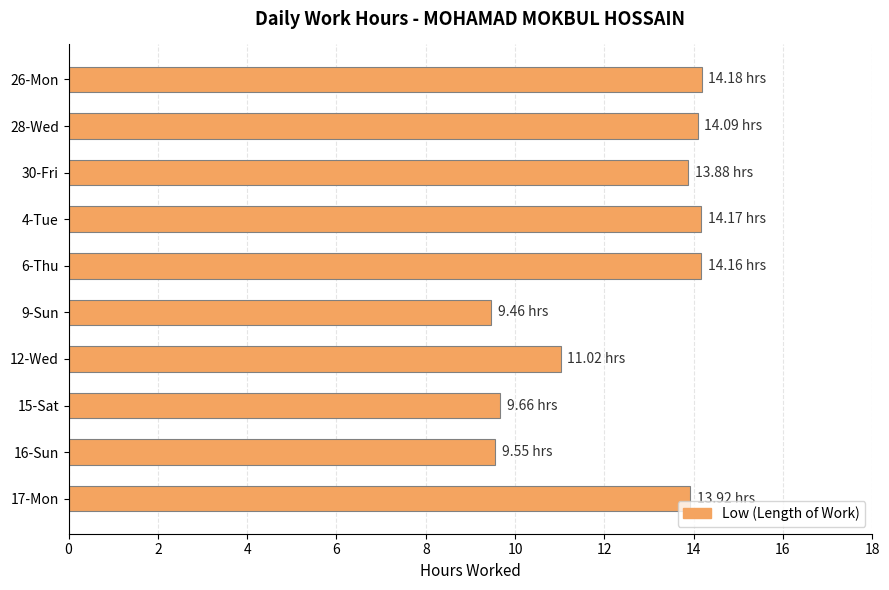

What is the ratio of the value at 17-Mon to the value at 6-Thu?

1.0